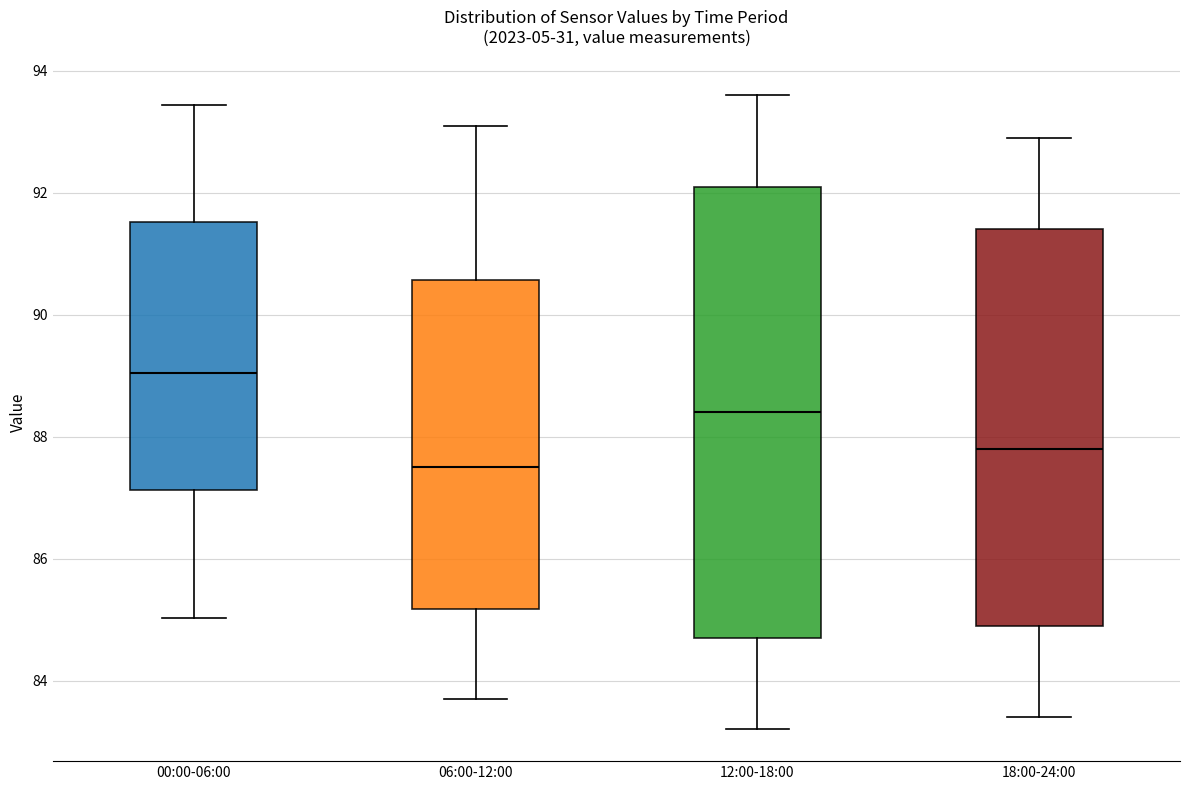

Which box has the lowest median line?

06:00-12:00